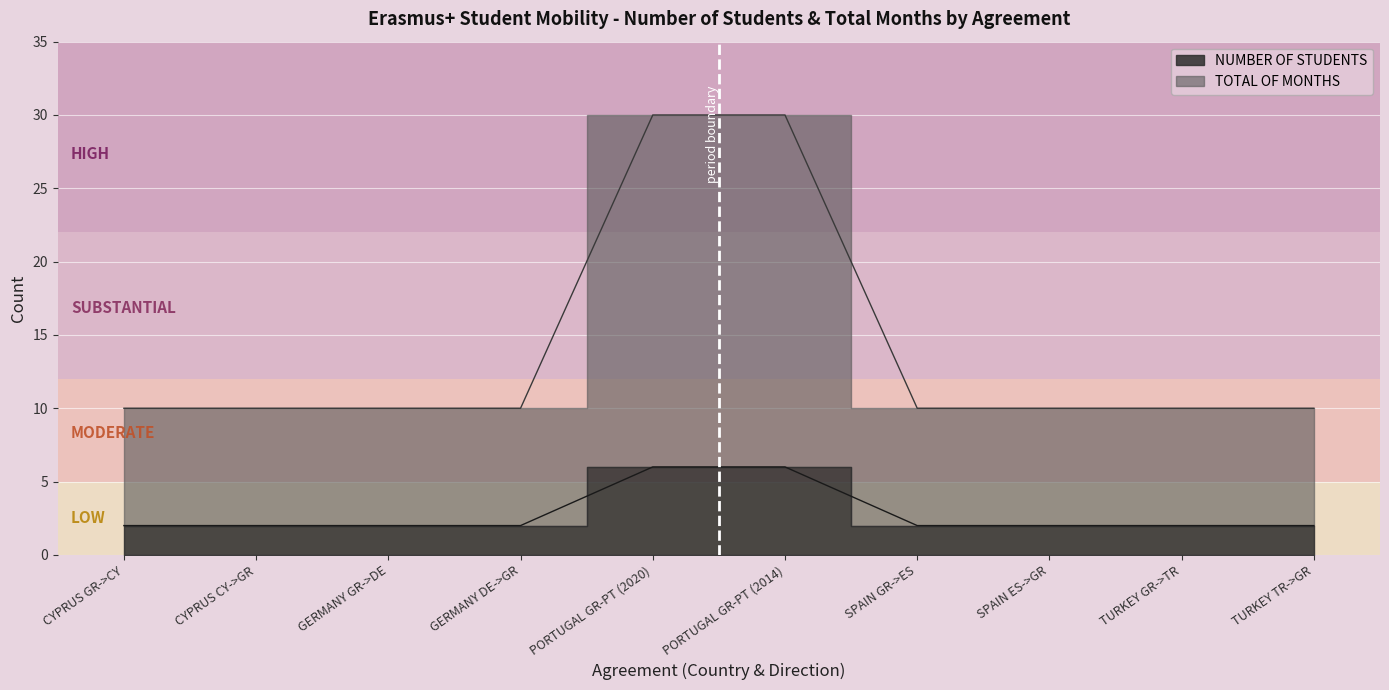

True or false: TOTAL OF MONTHS and NUMBER OF STUDENTS intersect in this chart.

False